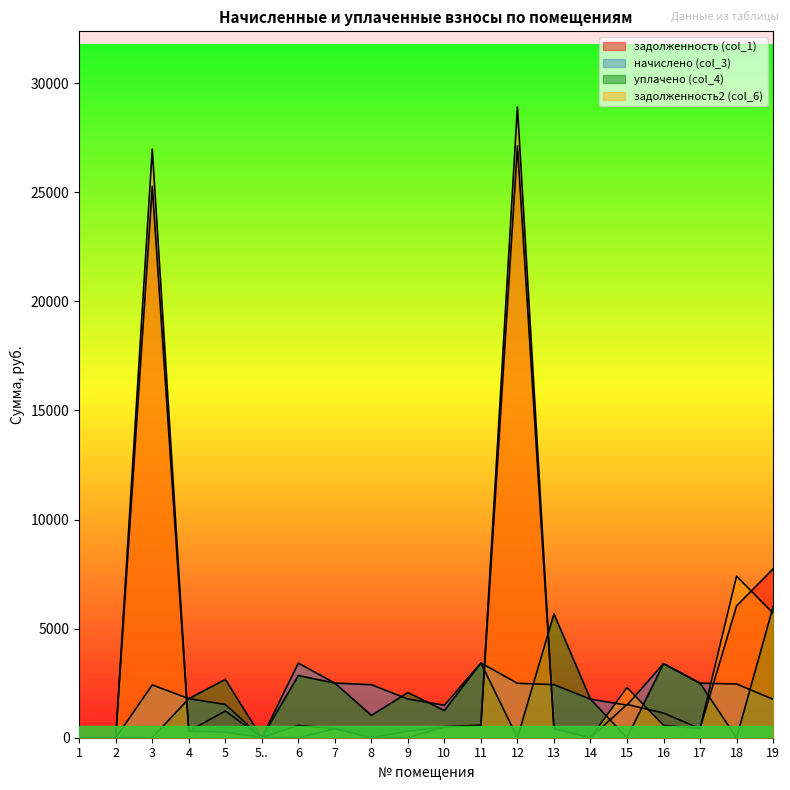

What is the greatest value displayed?

28902.6